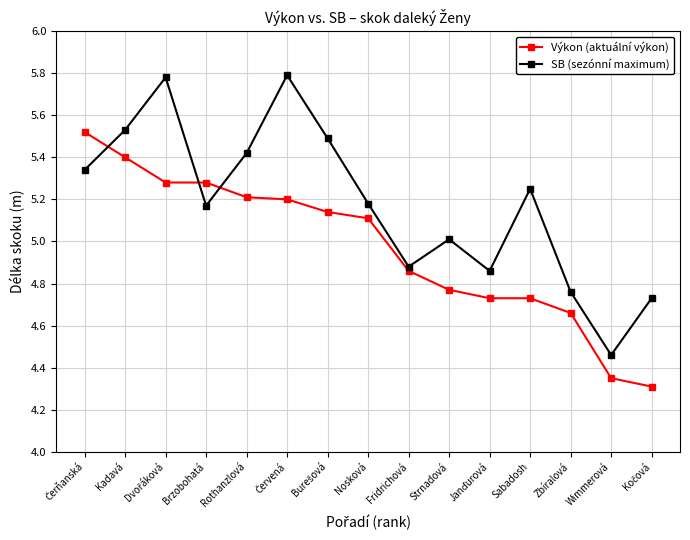

Which series has the largest range (max minus min)?

SB (sezónní maximum)